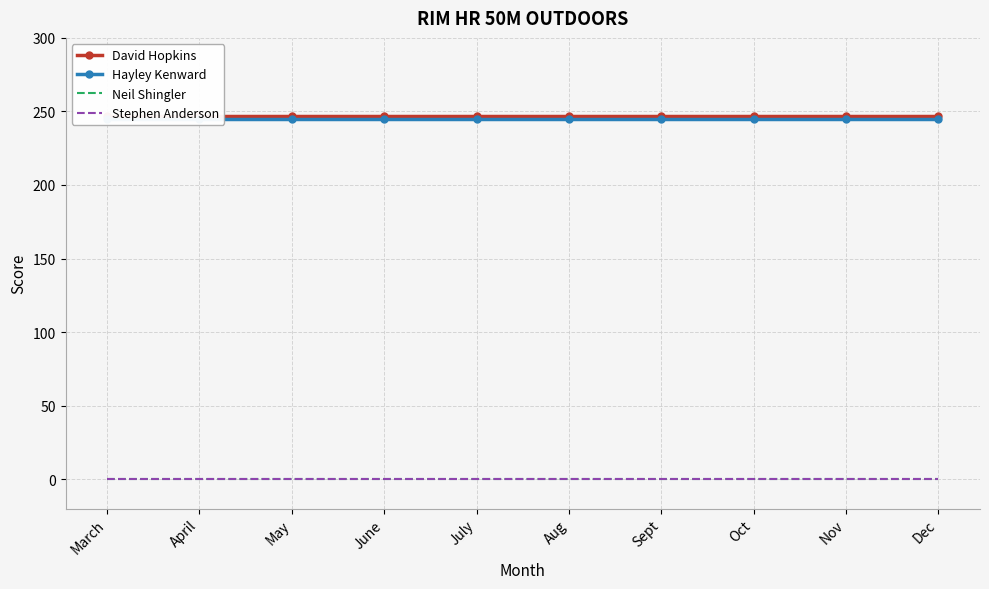

What is the spread (max minus min) of values at Dec?

247